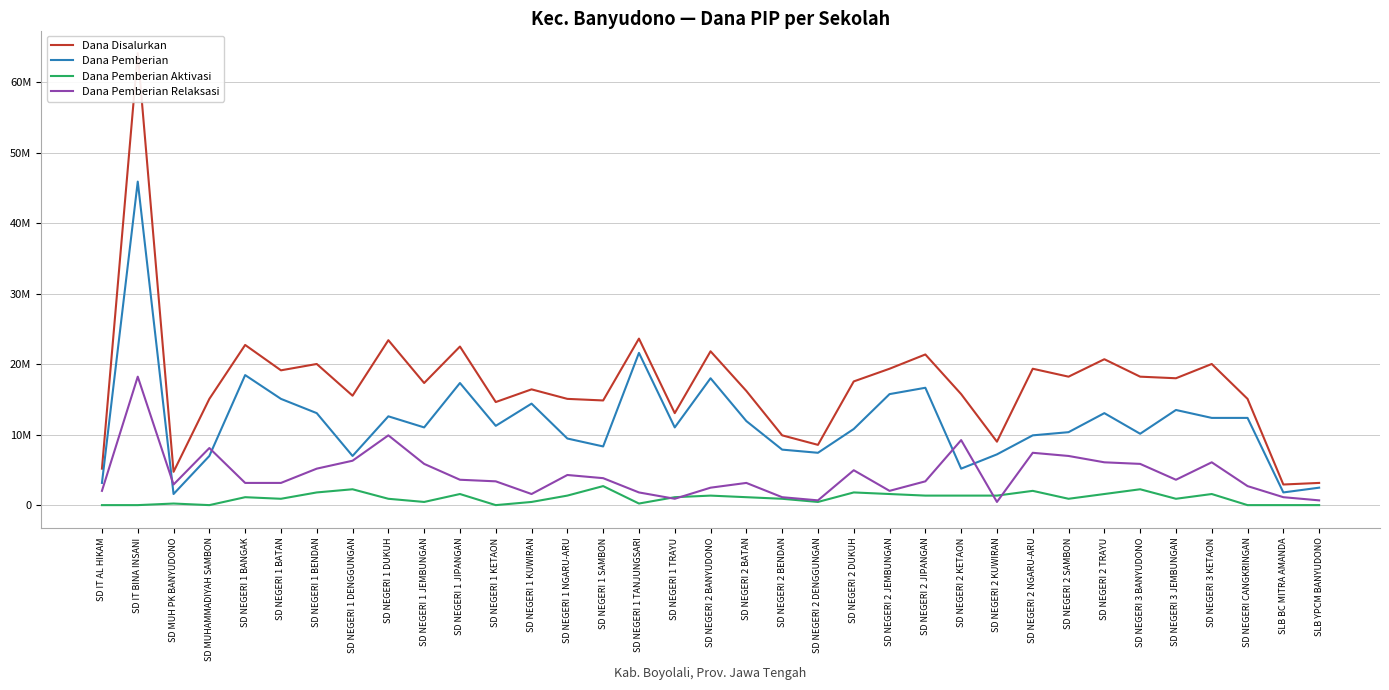

At which label does Dana Pemberian Aktivasi reach its peak?

SD NEGERI 1 SAMBON